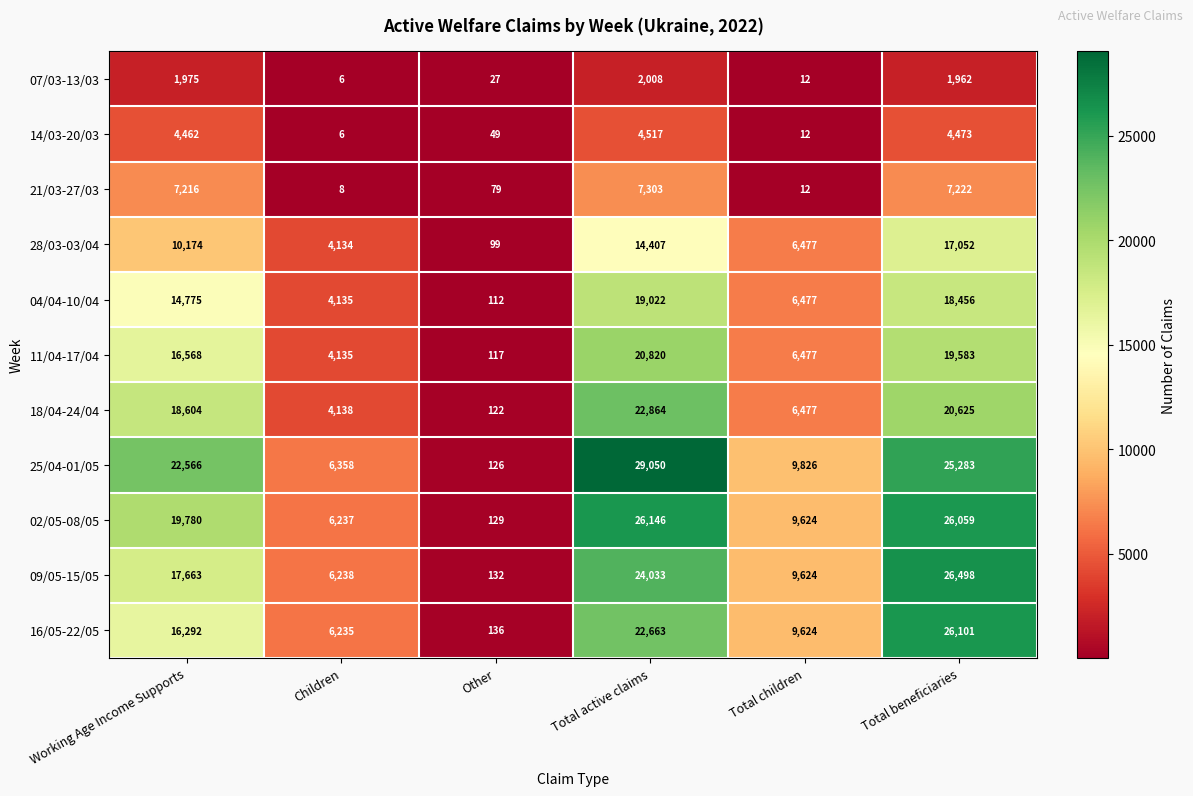

List the series in order of their peak value, highest first.

25/04-01/05, 09/05-15/05, 02/05-08/05, 16/05-22/05, 18/04-24/04, 11/04-17/04, 04/04-10/04, 28/03-03/04, 21/03-27/03, 14/03-20/03, 07/03-13/03